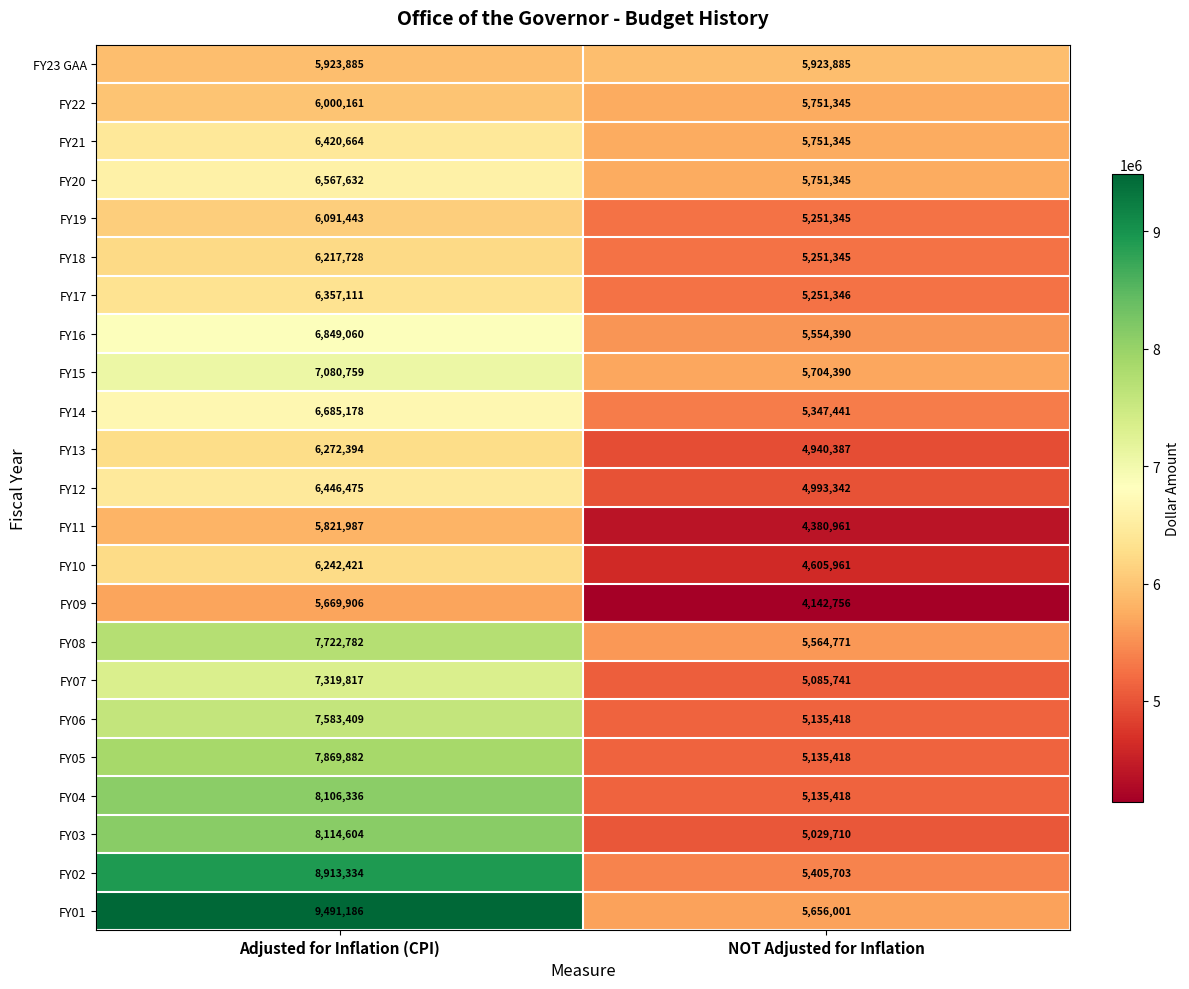

List the labels in order of FY08 value, largest first.

Adjusted for Inflation (CPI), NOT Adjusted for Inflation